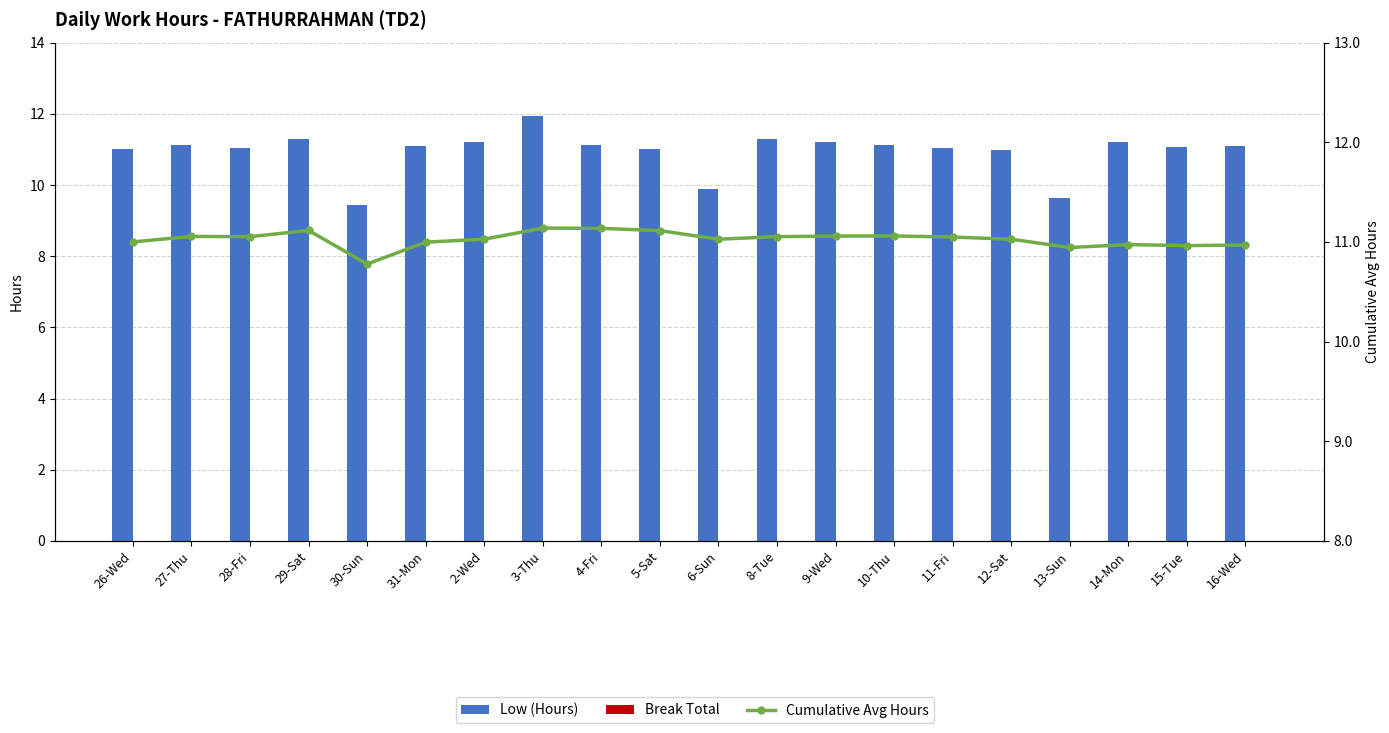

What are all the series names shown in the legend?

Low (Hours), Break Total, Cumulative Avg Hours